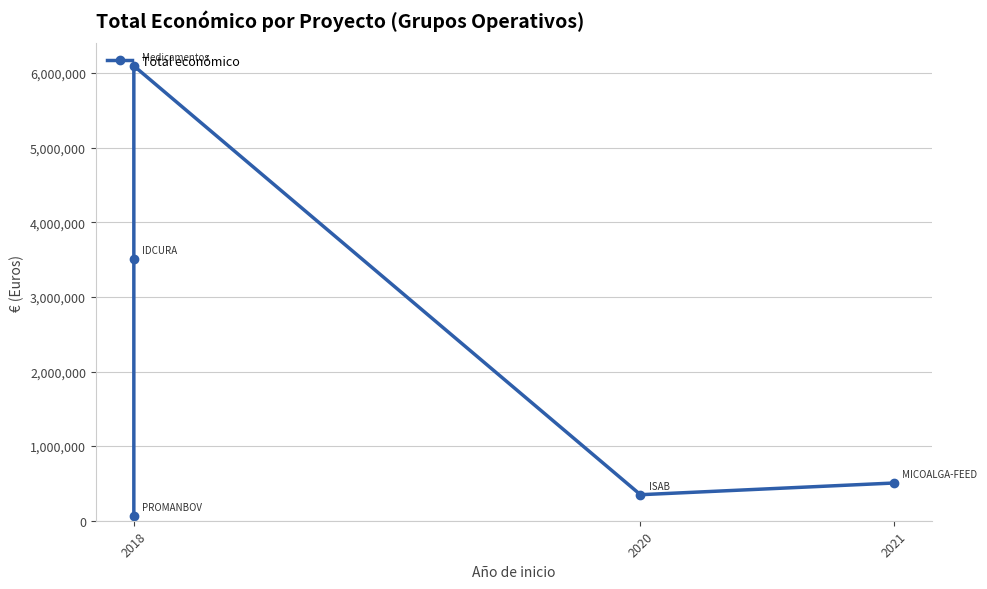

How many interior local valleys (lower than both neighbors) does the data have?

1